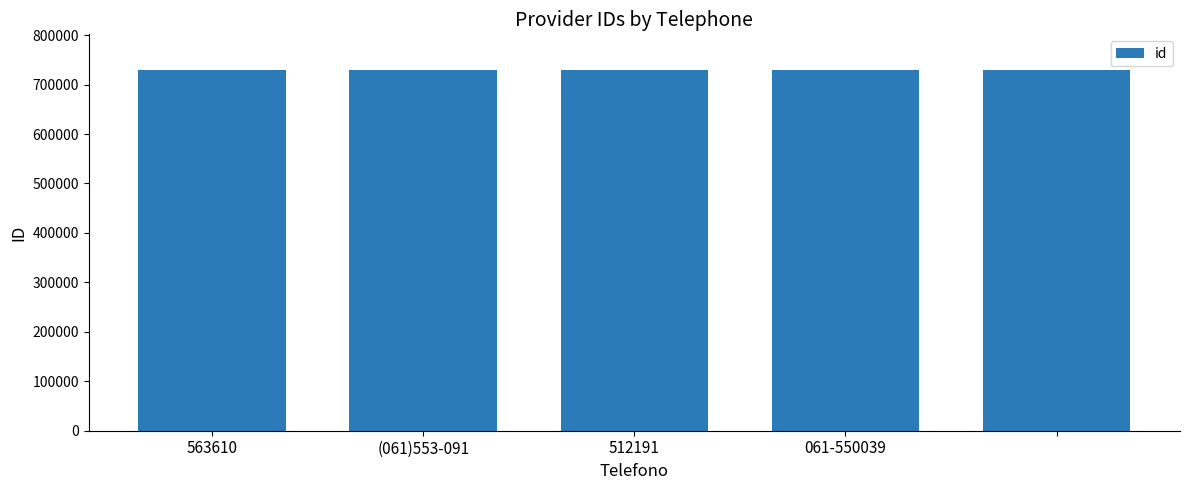

What is the minimum value shown in the chart?

728776